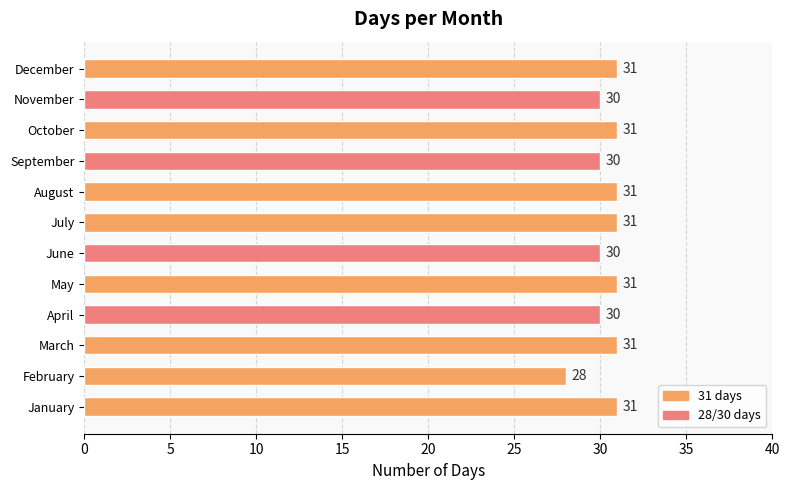

Count the values in the range 30 to 31.

11